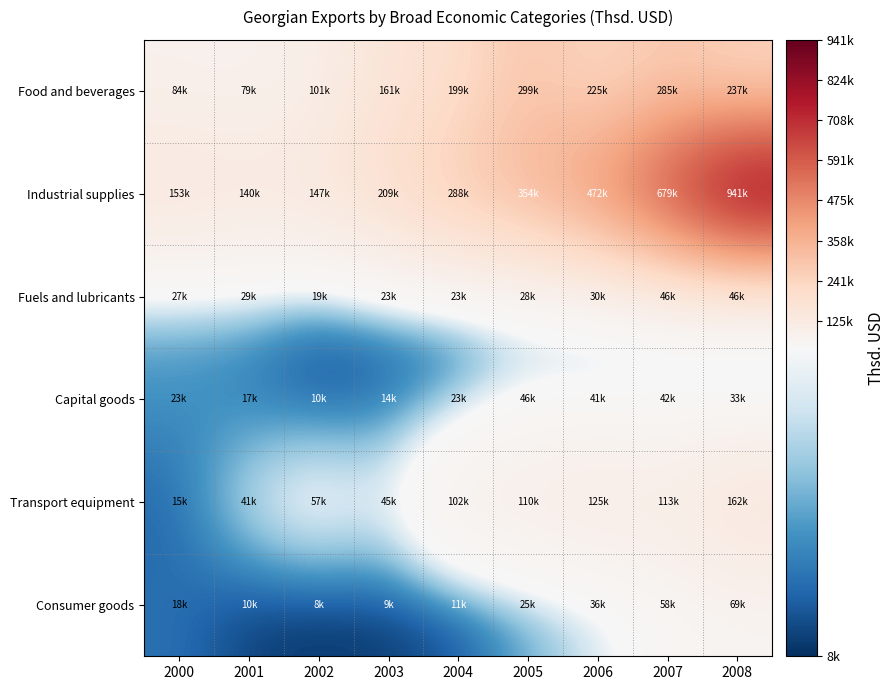

Reading right to left, list all the values displayed in this chart.

Food and beverages: 2008=236935.8	2007=285468.7	2006=225196.7	2005=298796.0	2004=199278.9	2003=160508.7	2002=100953.3	2001=79271.1	2000=84317.6
Industrial supplies: 2008=941118.3	2007=679007.0	2006=471533.0	2005=353680.1	2004=287579.2	2003=208577.4	2002=147456.9	2001=139957.8	2000=153113.6
Fuels and lubricants: 2008=45540.1	2007=45603.3	2006=29885.1	2005=27984.0	2004=22802.3	2003=23223.2	2002=18671.2	2001=28513.8	2000=27431.8
Capital goods: 2008=32684.9	2007=42469.8	2006=41259.7	2005=45629.5	2004=22738.1	2003=13570.5	2002=10344.2	2001=17266.6	2000=23266.0
Transport equipment: 2008=161601.8	2007=113181.9	2006=124860.3	2005=110285.4	2004=101590.8	2003=45184.3	2002=57366.0	2001=41003.1	2000=15440.6
Consumer goods: 2008=68897.0	2007=57757.2	2006=36038.0	2005=24890.1	2004=11445.3	2003=9422.1	2002=7965.9	2001=9981.7	2000=17604.3